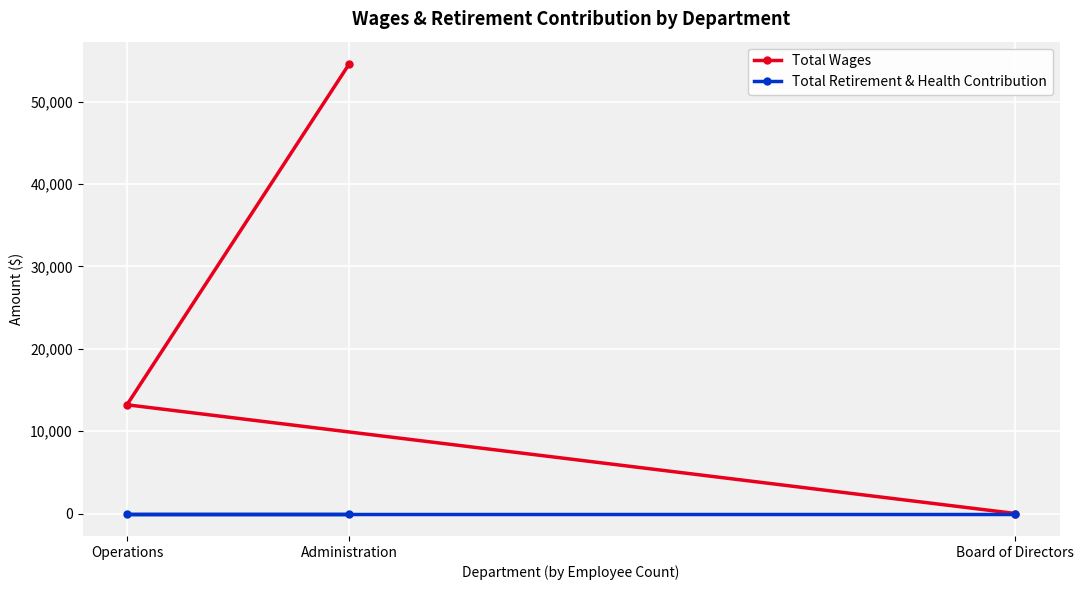

What are all the series names shown in the legend?

Total Wages, Total Retirement & Health Contribution